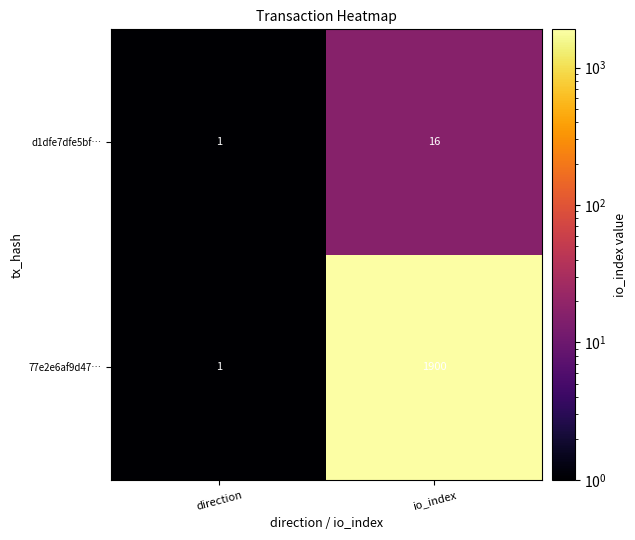

Count the number of categories in the chart.

2